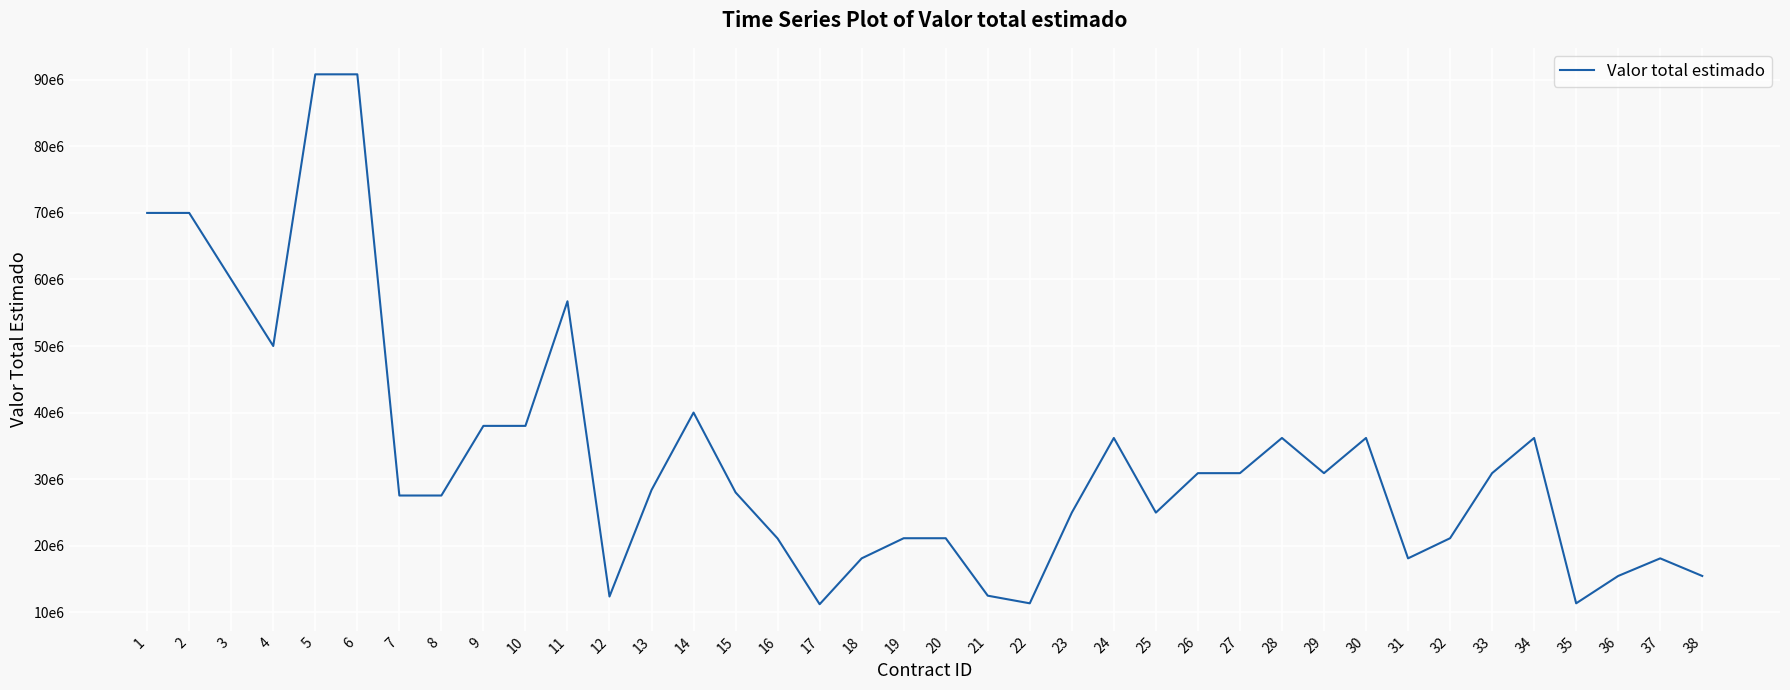

Does the chart display data point markers on the line(s)?

No